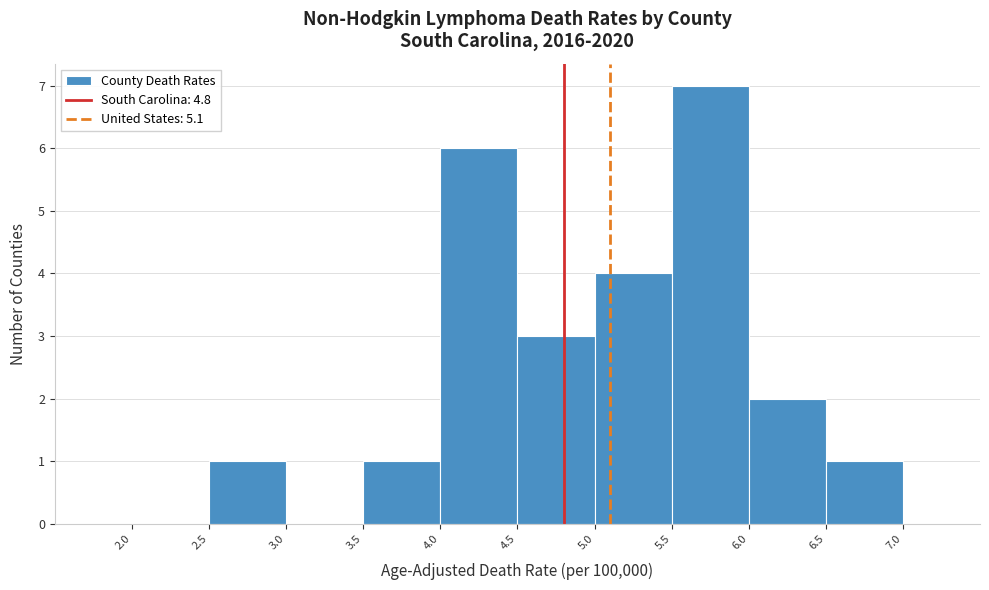

Reading left to right, list every bar in this chart as the range it spans on the x-axis followed by its height. The values are not printed on the chart, so give them approximately, as read against the axis.

2.0 to 2.5: 0
2.5 to 3.0: 1
3.0 to 3.5: 0
3.5 to 4.0: 1
4.0 to 4.5: 6
4.5 to 5.0: 3
5.0 to 5.5: 4
5.5 to 6.0: 7
6.0 to 6.5: 2
6.5 to 7.0: 1